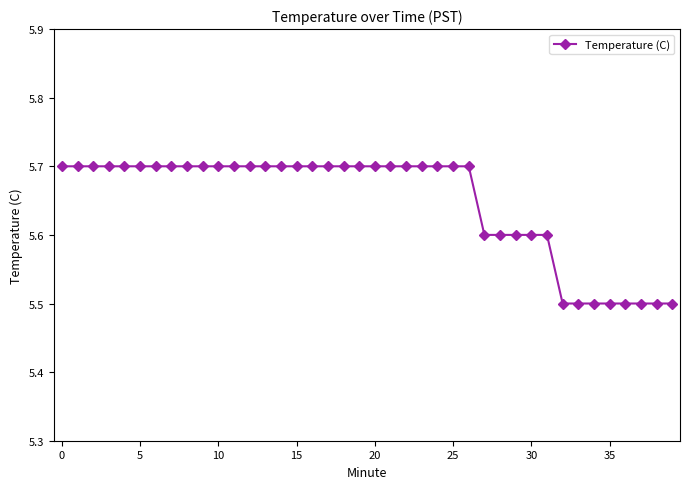

What is the average value?

5.6